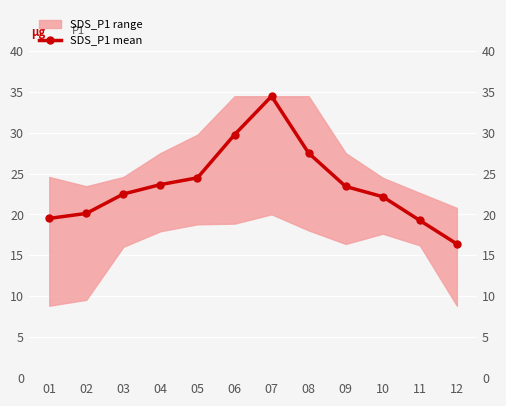

Between 07 and 03, which is larger?

07